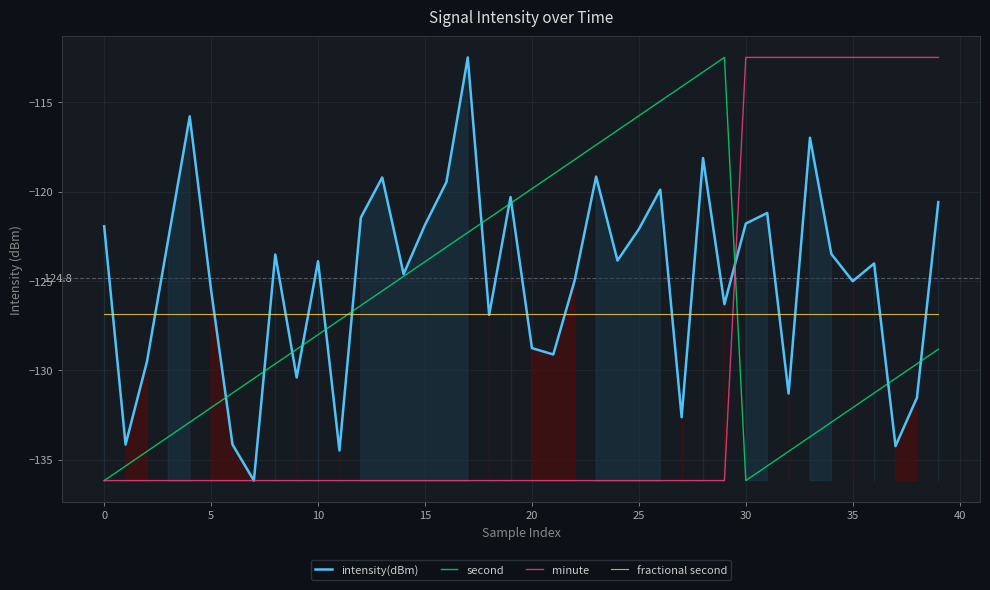

True or false: fractional second has a value of -28.3 at 32.

False